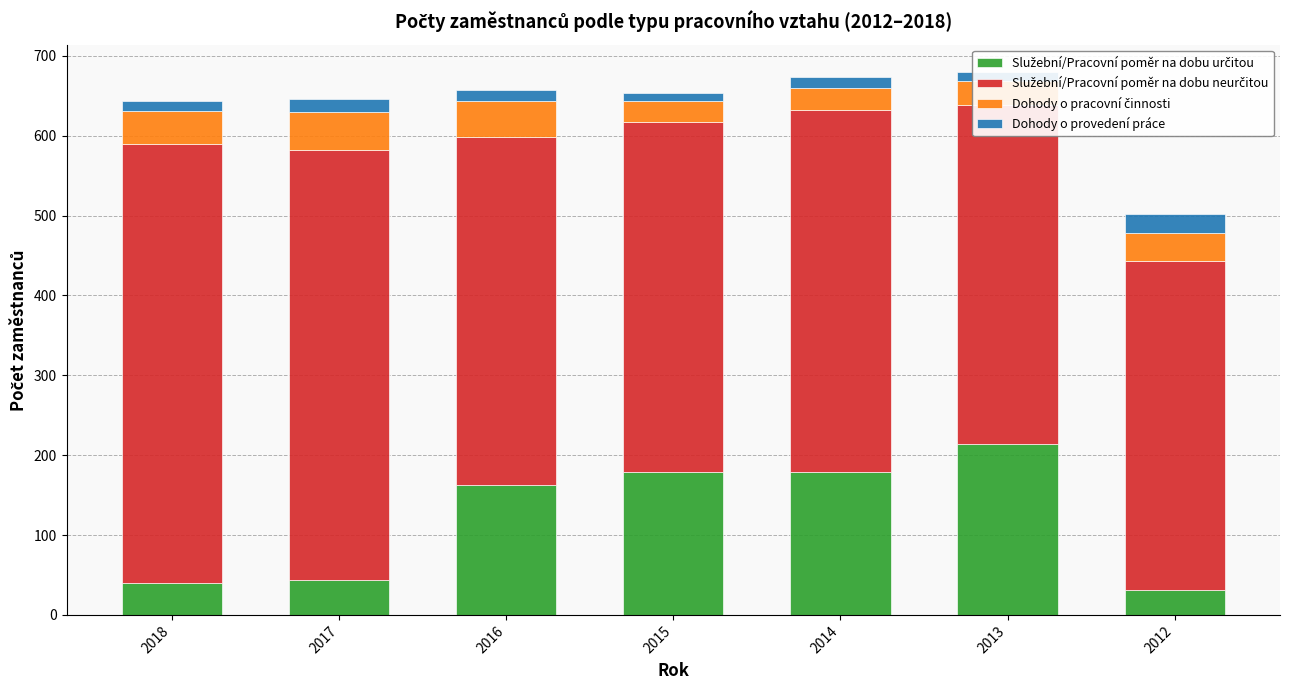

What is the total value across all series at 2012?

502